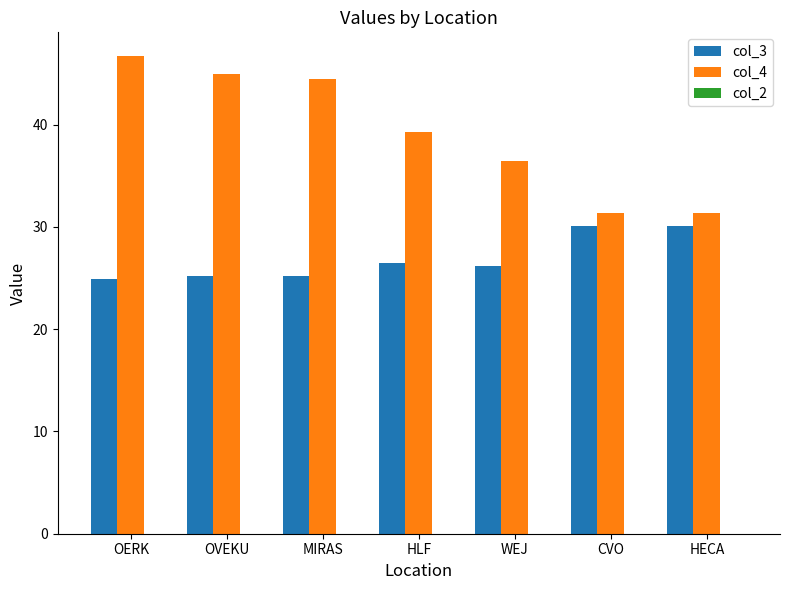

Which series has the largest total across all categories?

col_4